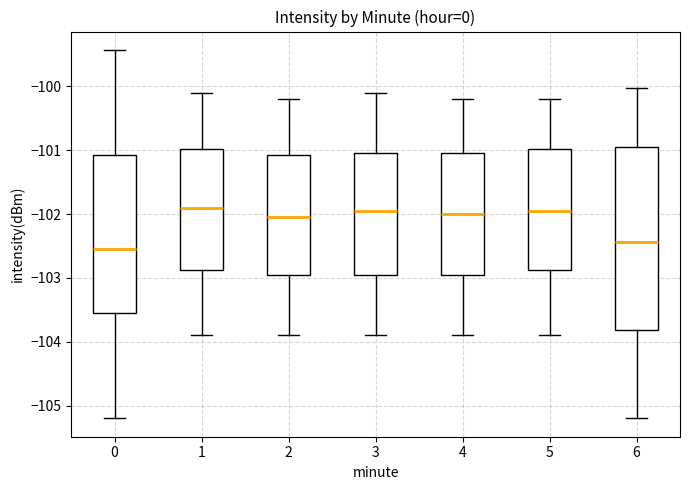

Reading left to right, read every box against the y-axis: the position of its median line, the range the box covers, and the ends of its whiskers. The values are not printed on the chart, so give them approximately, as read against the axis.

0: median -102.5, box -103.6 to -101.1, whiskers -105.2 to -99.4
1: median -101.9, box -102.9 to -101.0, whiskers -103.9 to -100.1
2: median -102.0, box -102.9 to -101.1, whiskers -103.9 to -100.2
3: median -101.9, box -102.9 to -101.0, whiskers -103.9 to -100.1
4: median -102.0, box -102.9 to -101.0, whiskers -103.9 to -100.2
5: median -101.9, box -102.9 to -101.0, whiskers -103.9 to -100.2
6: median -102.4, box -103.8 to -100.9, whiskers -105.2 to -100.0